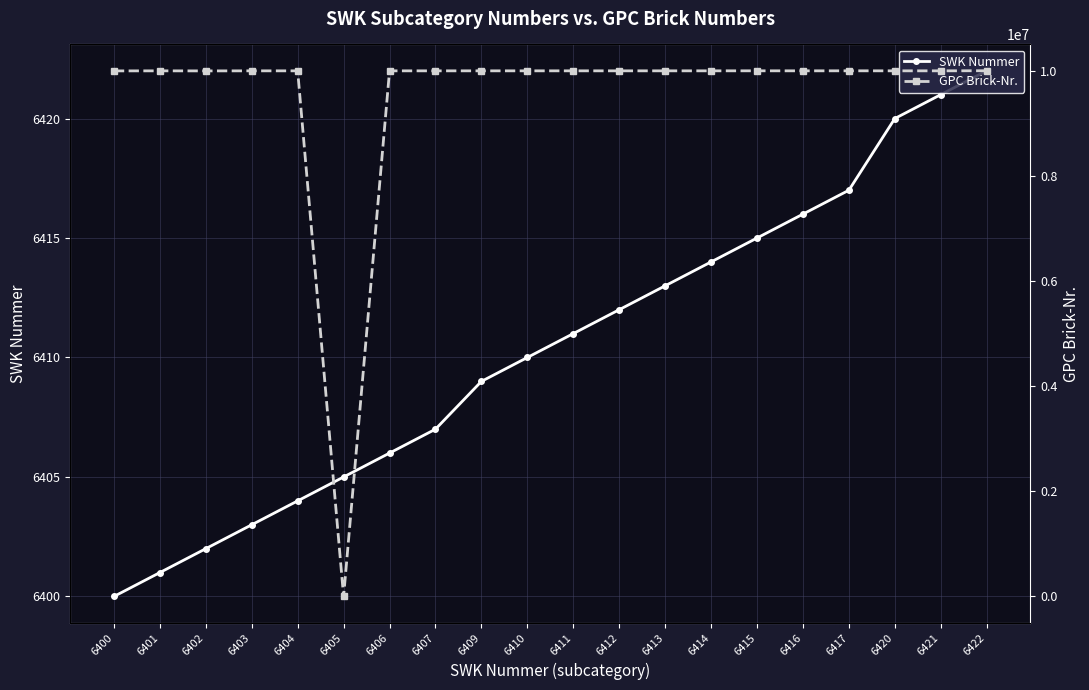

Is it true that SWK Nummer equals 6420 at 6420?

True